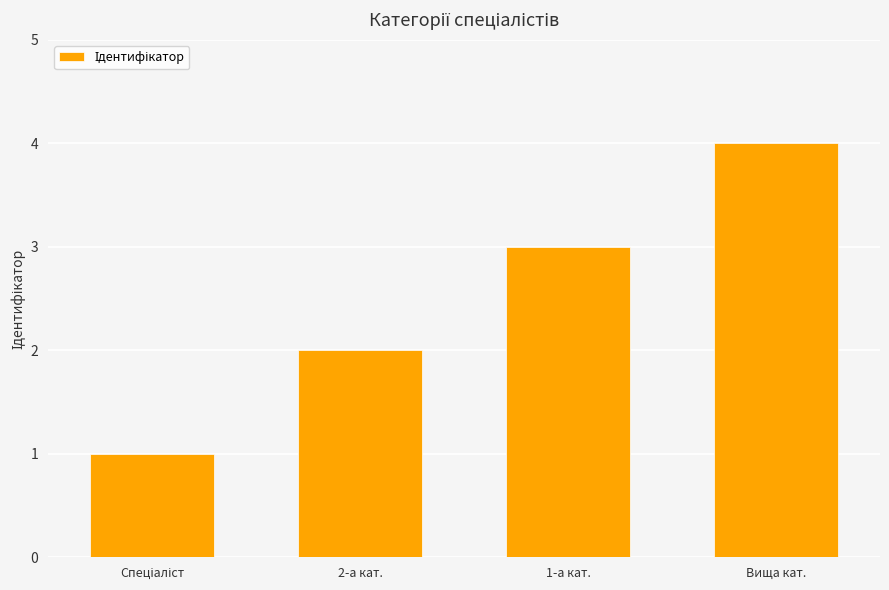

What is the label of the 4th bar from the left?

Вища кат.